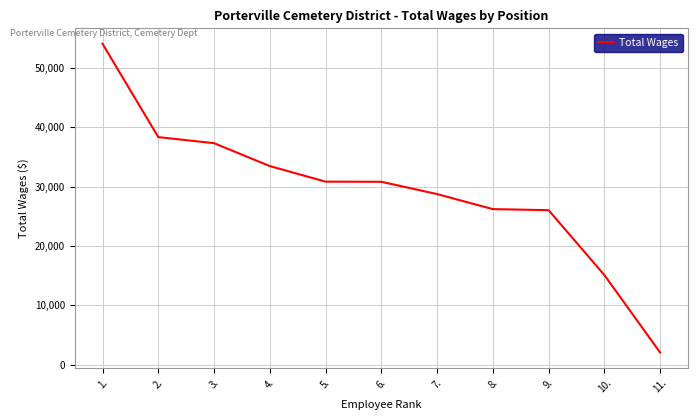

How many lines are shown in the chart?

1